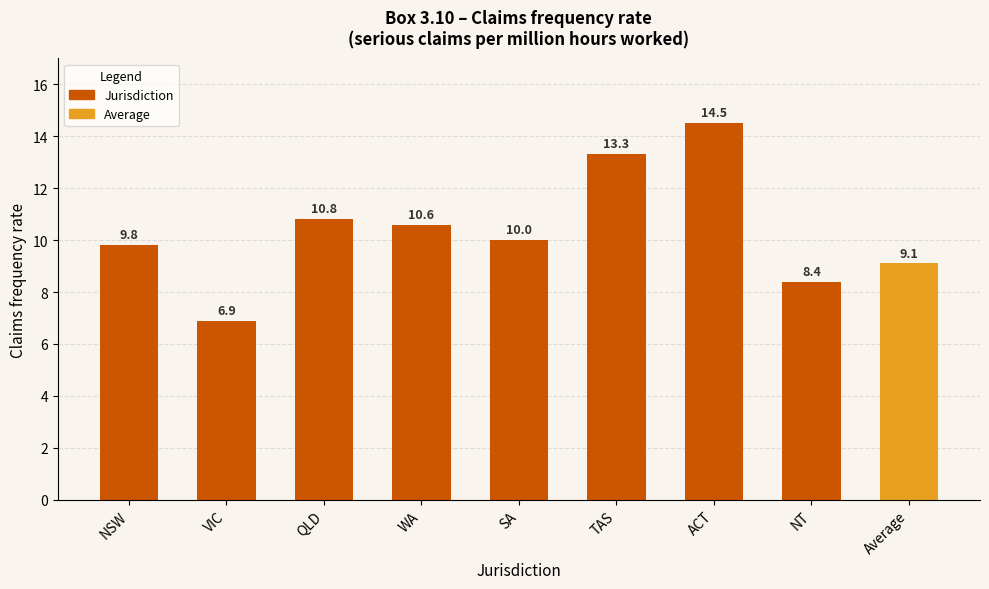

What is the label of the 5th bar from the right?

SA